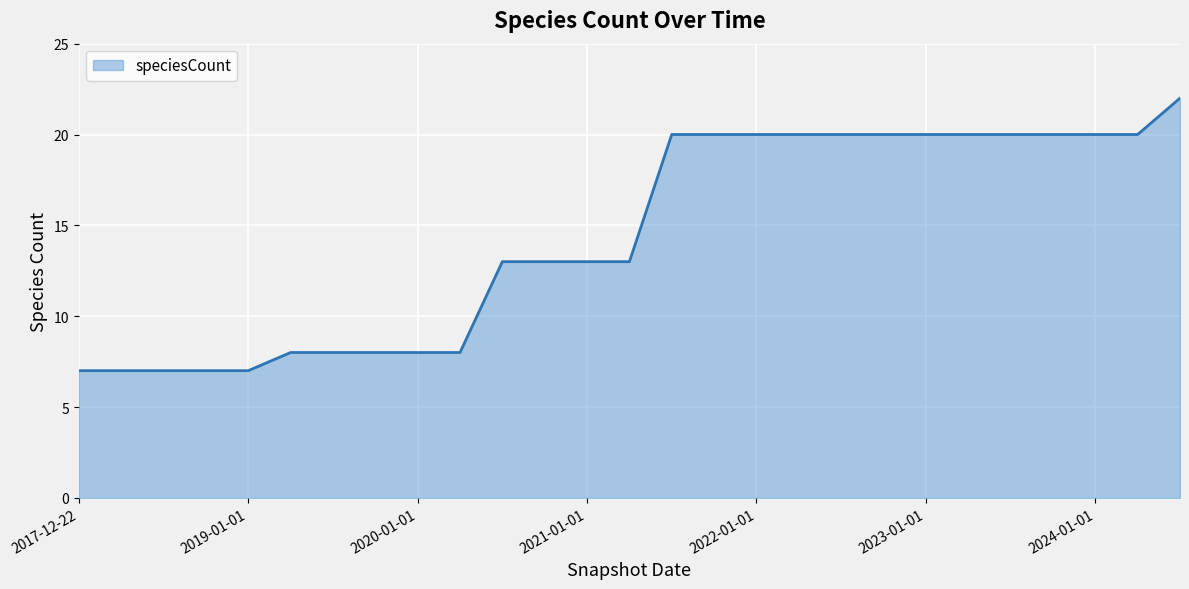

What is the maximum value shown in the chart?

22